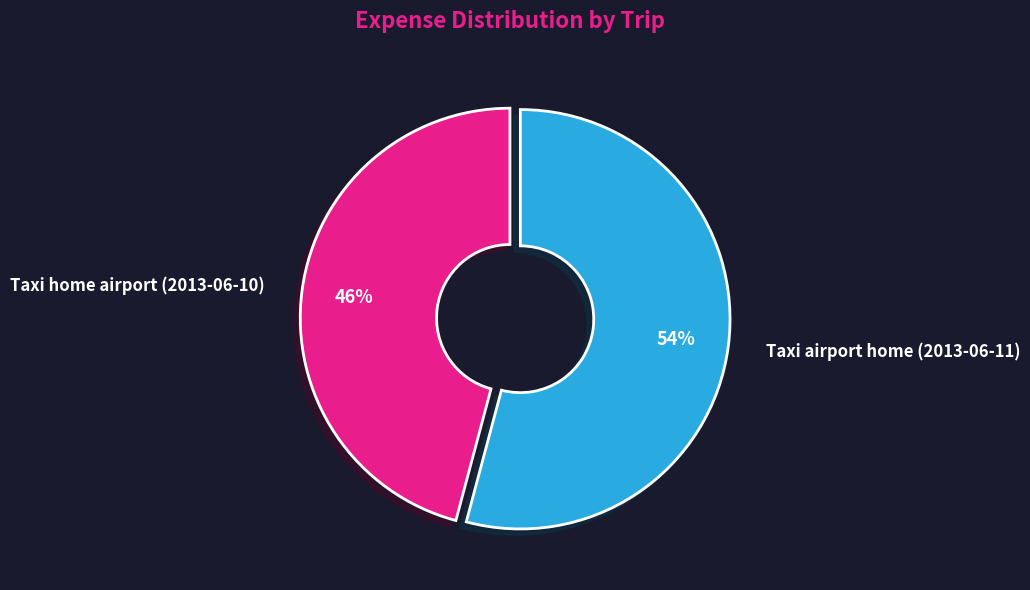

Is there a majority slice in this chart?

Yes